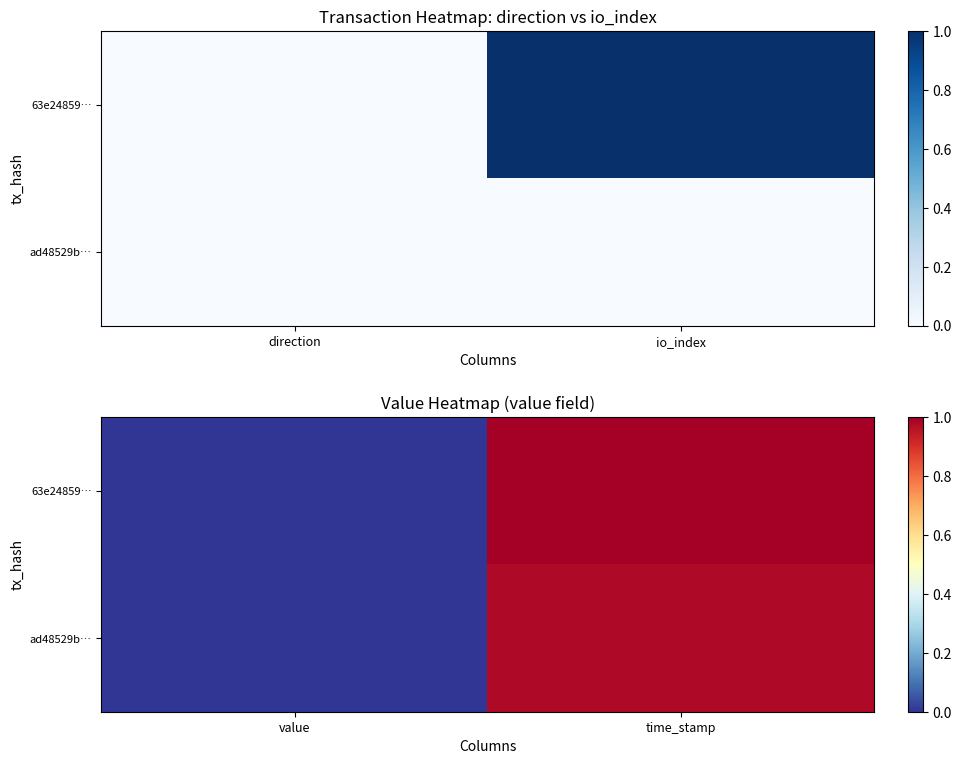

What is the sum of the ad48529b… values at time_stamp and value?

1.0